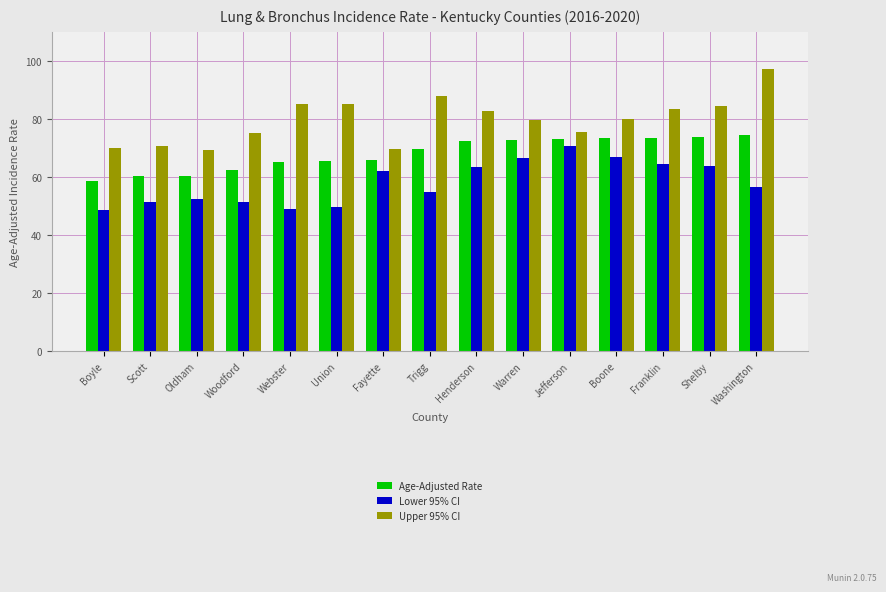

What is the average value of the Age-Adjusted Rate series?

68.0